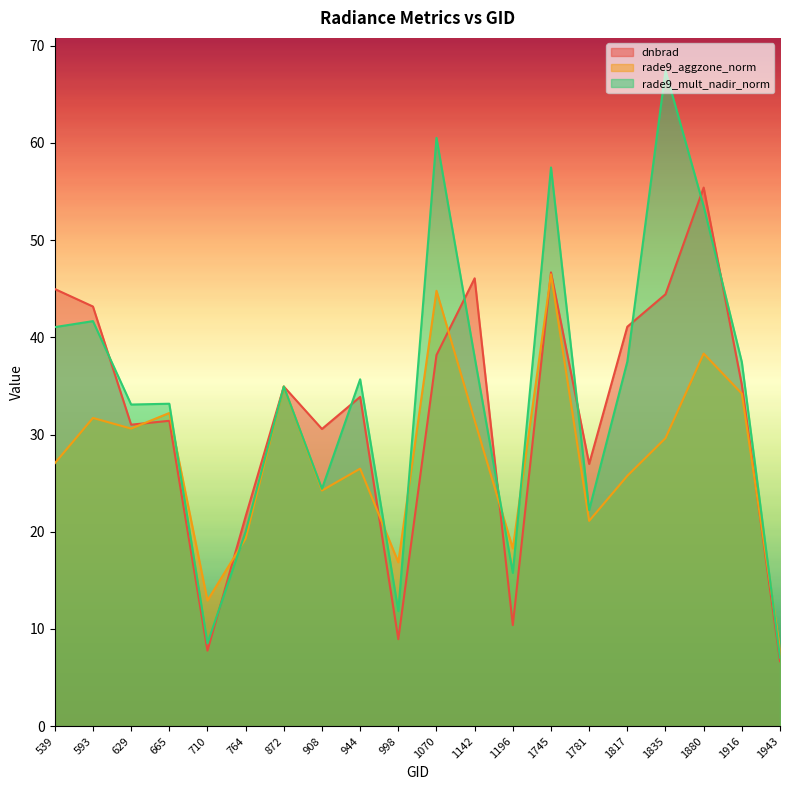

List the labels in order of dnbrad value, smallest first.

1943, 710, 998, 1196, 764, 1781, 908, 629, 665, 944, 872, 1916, 1070, 1817, 593, 1835, 539, 1142, 1745, 1880